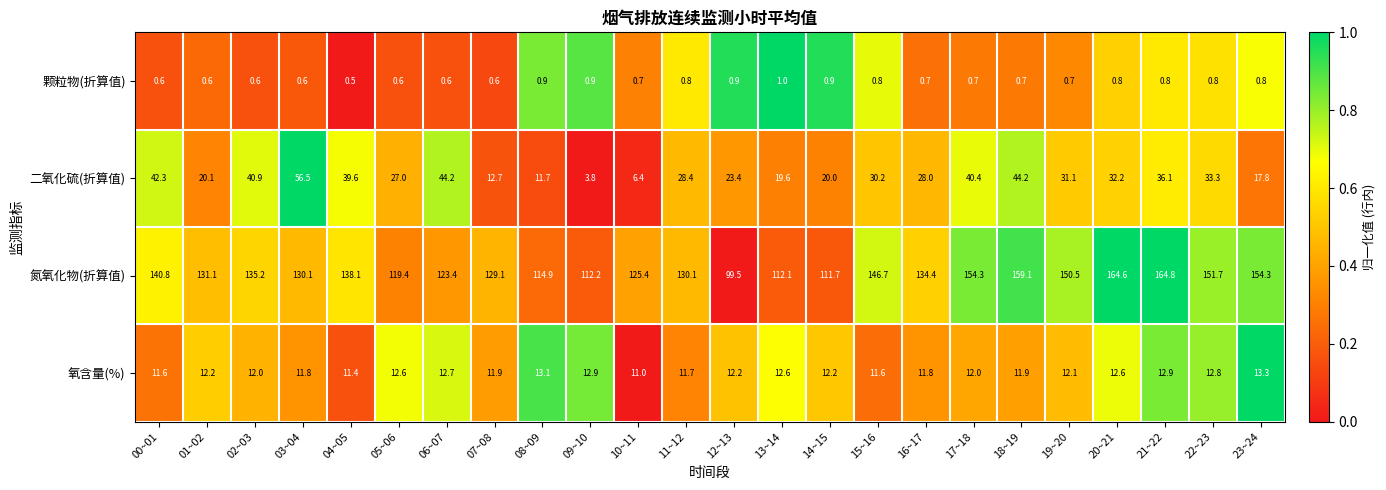

At which category is the sum across all series the highest?

18~19